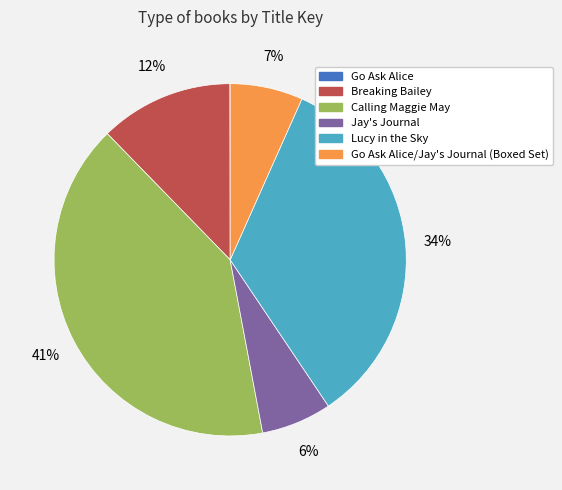

To the nearest percent, what is the difference between the largest and smallest slice percentages?

41%